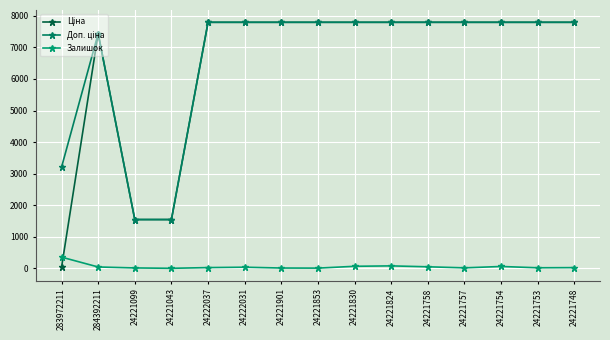

What is the difference between the maximum and minimum values in the Ціна series?

7760.9